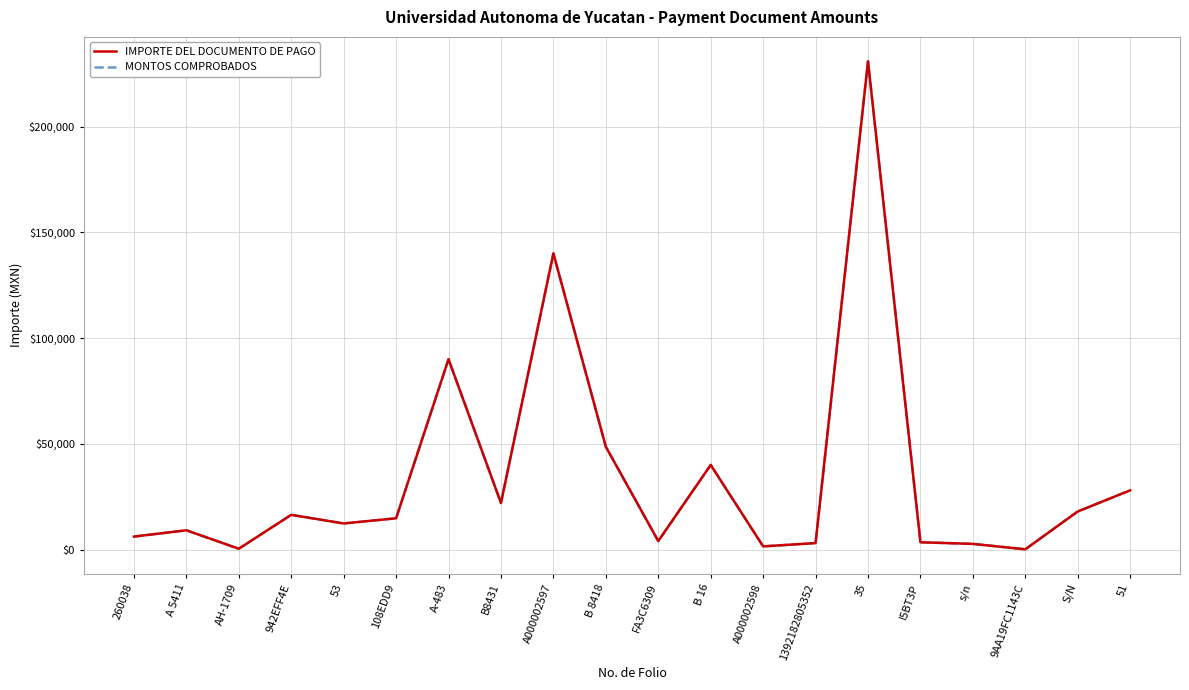

What is the difference between the MONTOS COMPROBADOS values at A000002598 and B 8418?

47100.0